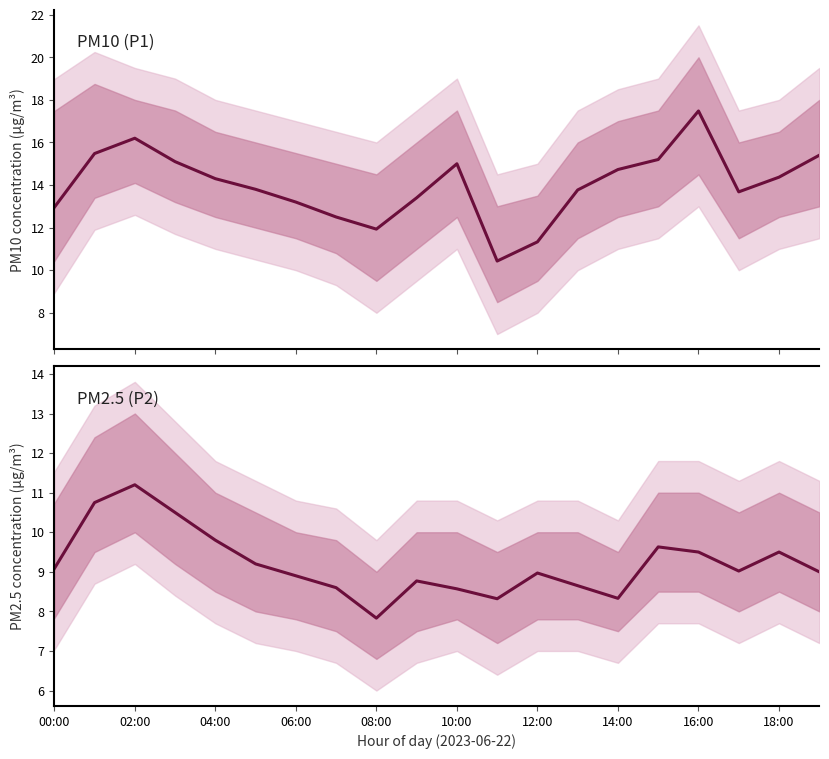

Which series changed the most between 10 and 11?

P1